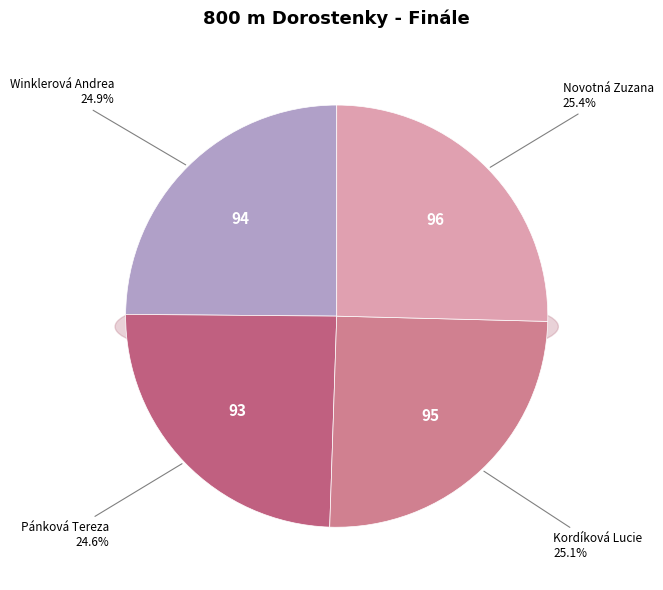

The Kordíková Lucie slice represents 25% of the pie. True or false?

True